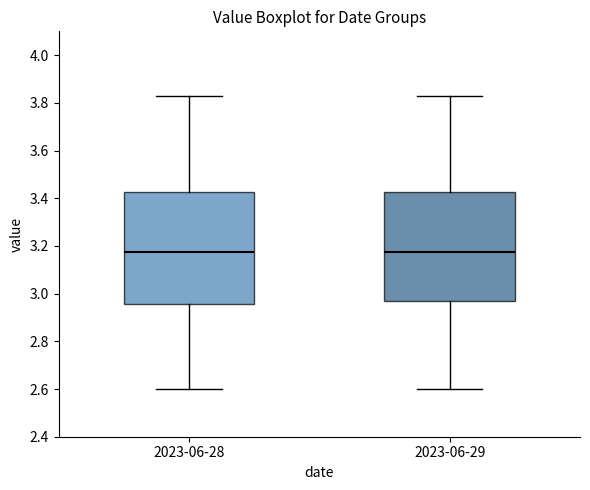

Reading left to right, transcribe this box plot: for each box, give where its median line is, the range the box spans, and where its two whiskers end, as read against the y-axis. The values are not printed on the chart, so give them approximately, as read against the axis.

2023-06-28: median 3.18, box 2.96 to 3.42, whiskers 2.60 to 3.84
2023-06-29: median 3.18, box 2.98 to 3.42, whiskers 2.60 to 3.84